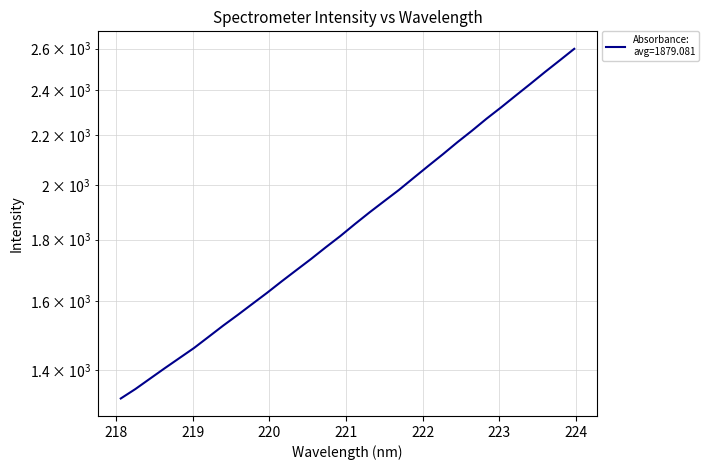

Count the number of data series in this chart.

1